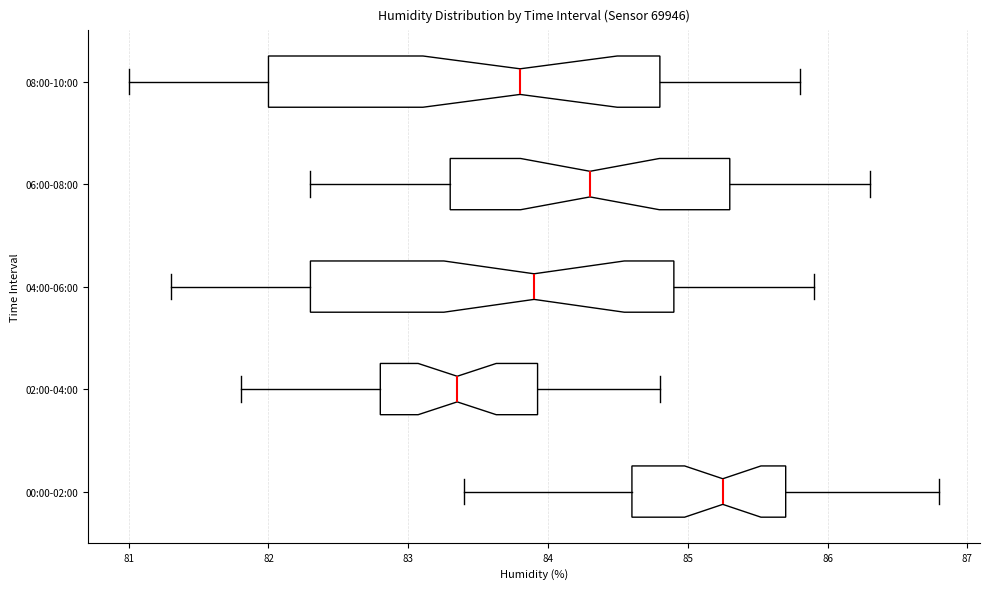

Reading bottom to top, transcribe this box plot: for each box, give where its median line is, the range the box spans, and where its two whiskers end, as read against the x-axis. The values are not printed on the chart, so give them approximately, as read against the axis.

00:00-02:00: median 85.3, box 84.6 to 85.7, whiskers 83.4 to 86.8
02:00-04:00: median 83.4, box 82.8 to 83.9, whiskers 81.8 to 84.8
04:00-06:00: median 83.9, box 82.3 to 84.9, whiskers 81.3 to 85.9
06:00-08:00: median 84.3, box 83.3 to 85.3, whiskers 82.3 to 86.3
08:00-10:00: median 83.8, box 82.0 to 84.8, whiskers 81.0 to 85.8